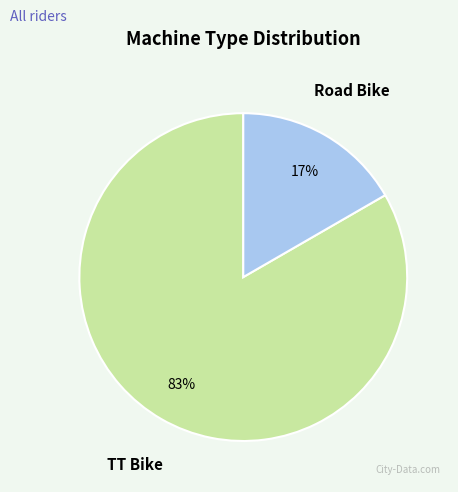

To the nearest percent, what is the average slice percentage?

50%